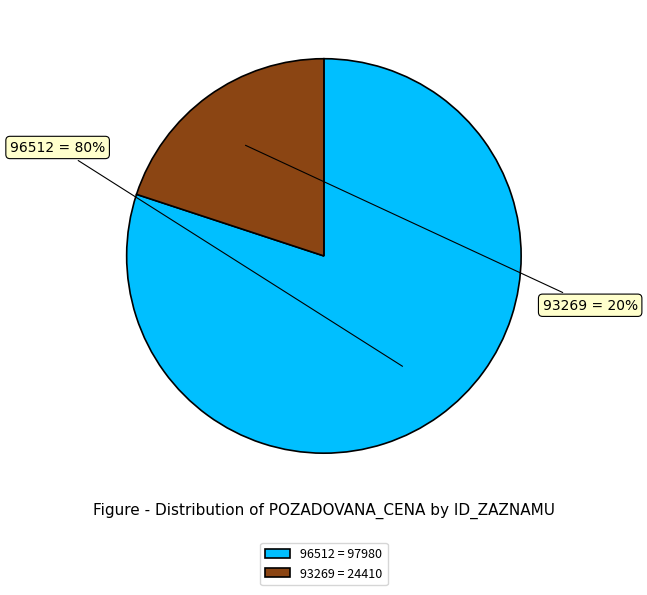

What is the ratio of the value at 96512 to the value at 93269?

4.0